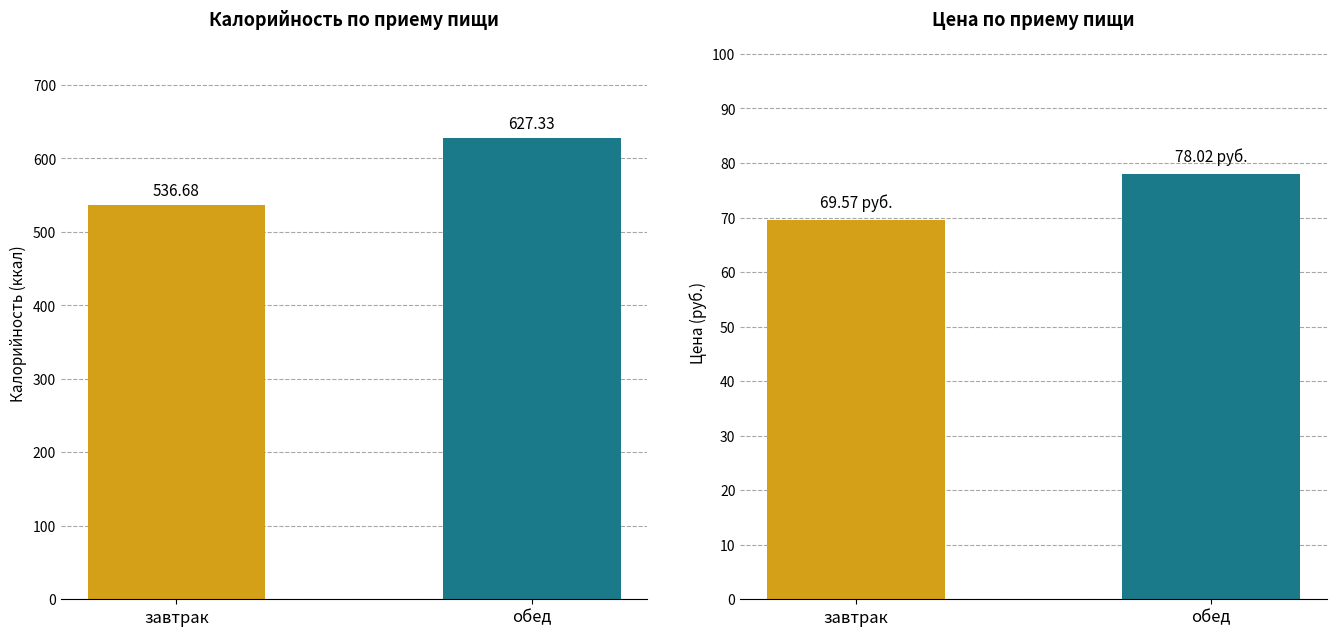

Is it true that Калорийность equals 329.8 at завтрак?

False